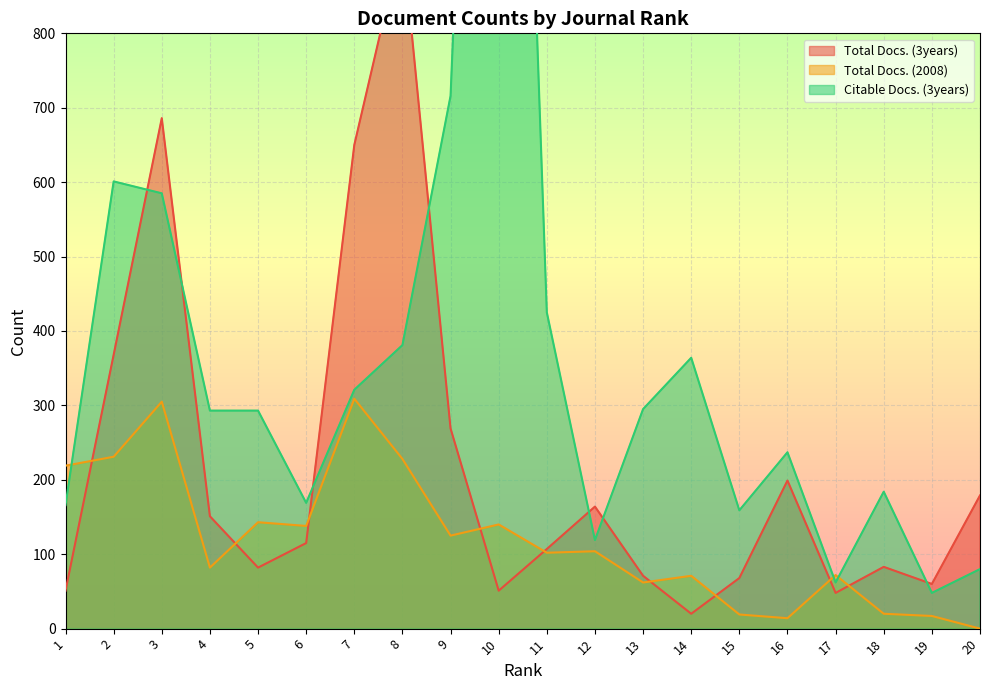

Which series ends up on top after the final intersection of Citable Docs. (3years) and Total Docs. (3years)?

Total Docs. (3years)